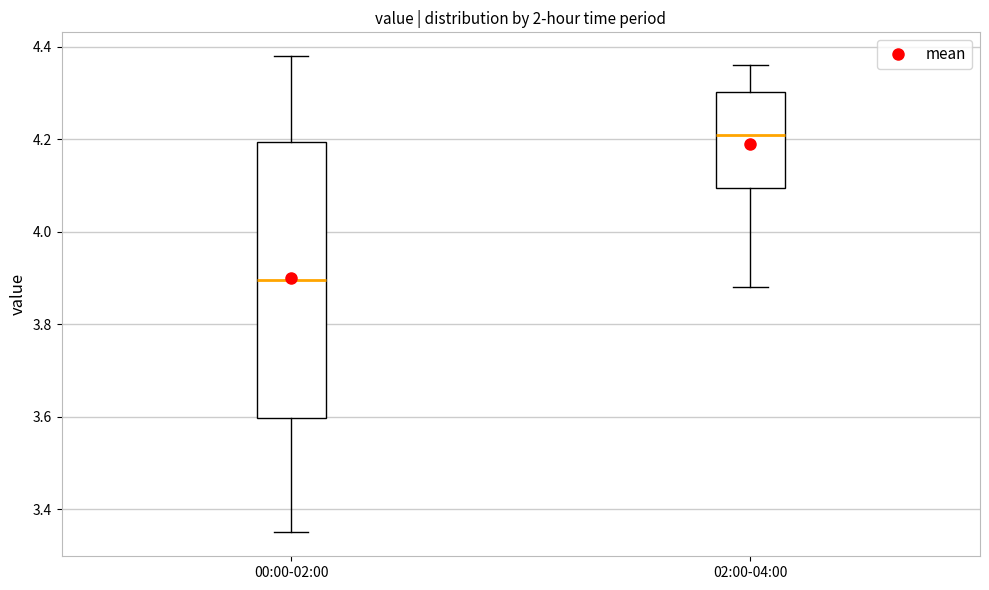

Reading left to right, read every box against the y-axis: the position of its median line, the range the box covers, and the ends of its whiskers. The values are not printed on the chart, so give them approximately, as read against the axis.

00:00-02:00: median 3.90, box 3.60 to 4.20, whiskers 3.36 to 4.38
02:00-04:00: median 4.22, box 4.10 to 4.30, whiskers 3.88 to 4.36